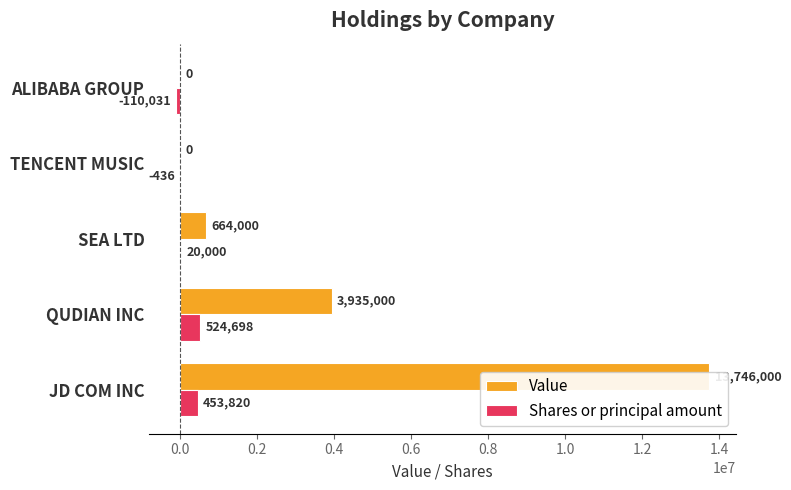

At how many categories does at least one series exceed 11178765?

1